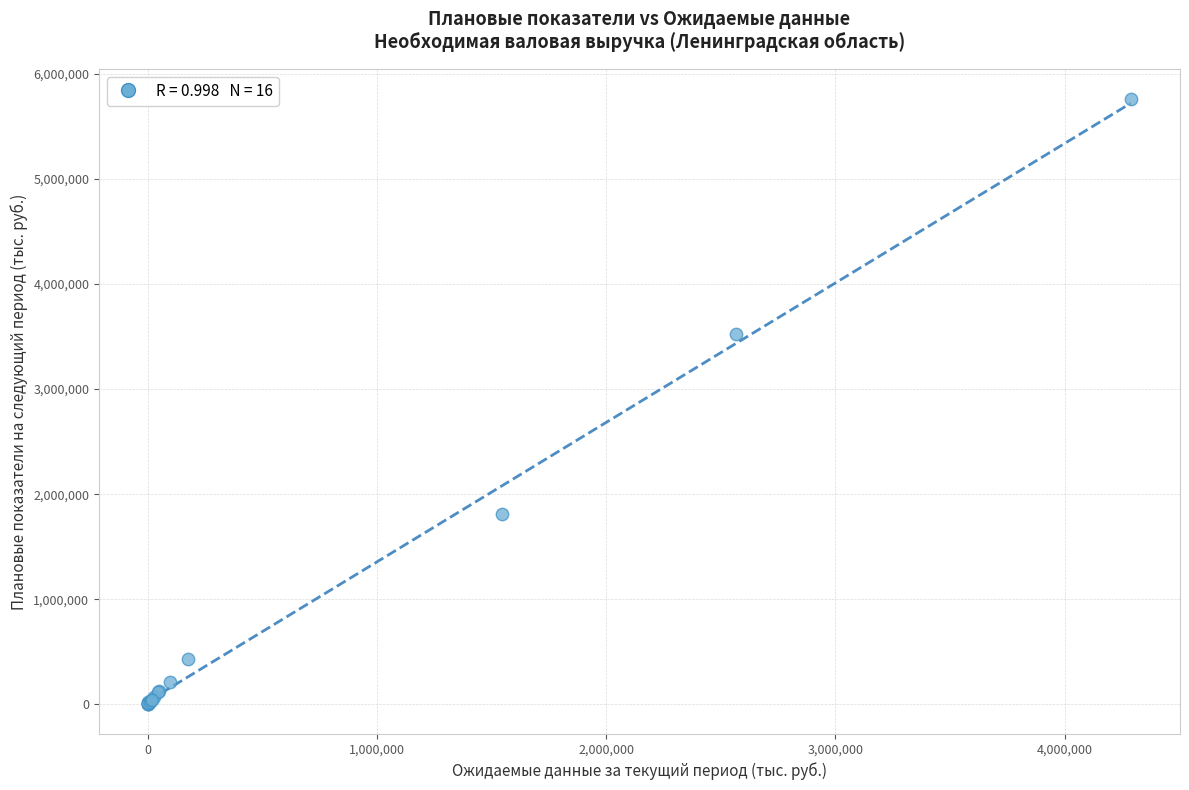

What Y value in the scatter plot is closest to 2881772?

3520953.5